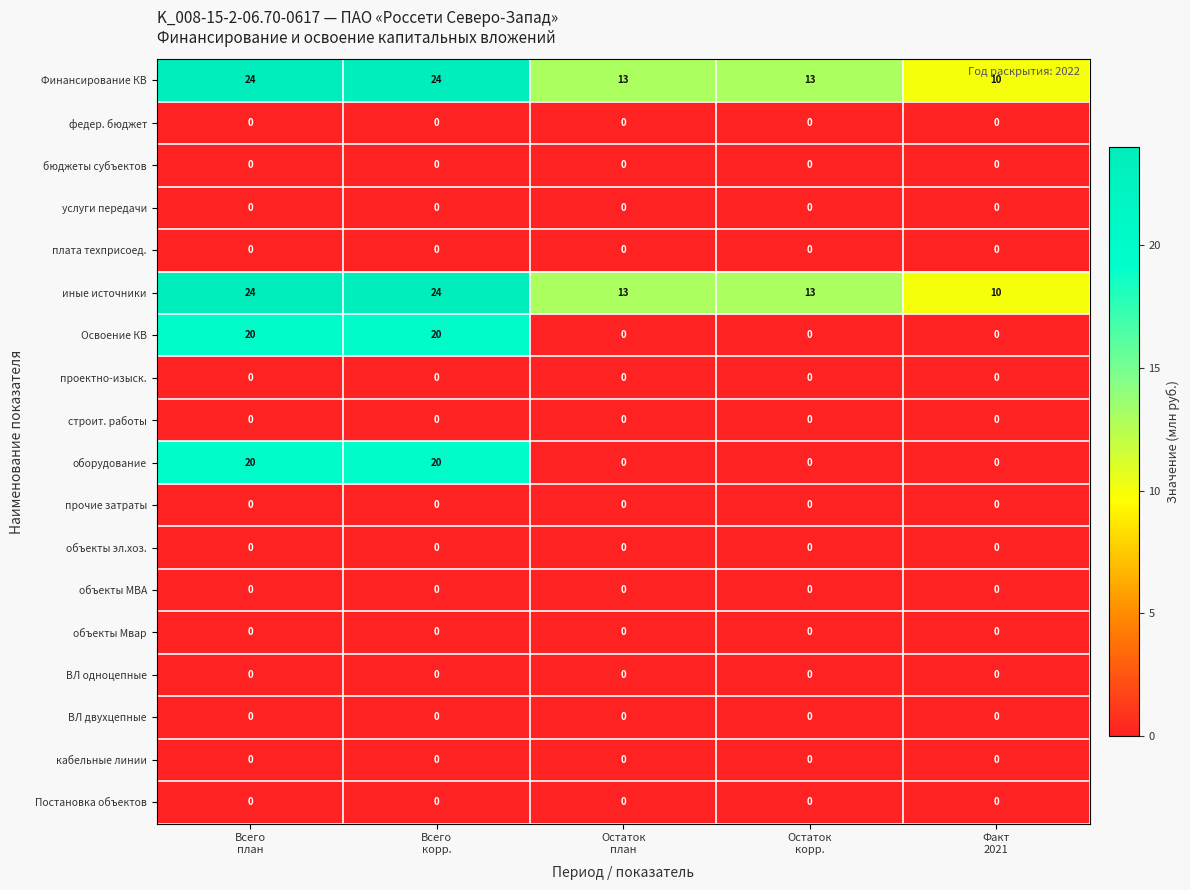

What is the maximum value shown in the chart?

24